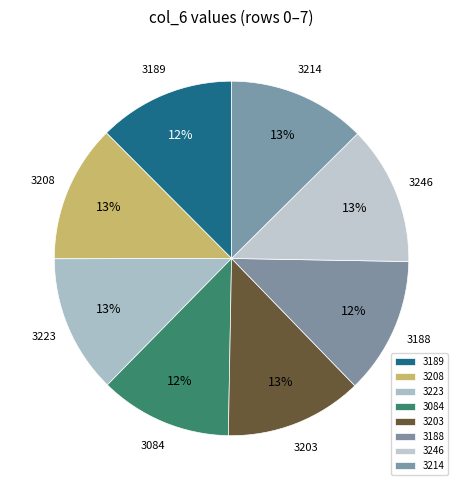

Is 3208 the majority of the pie?

No